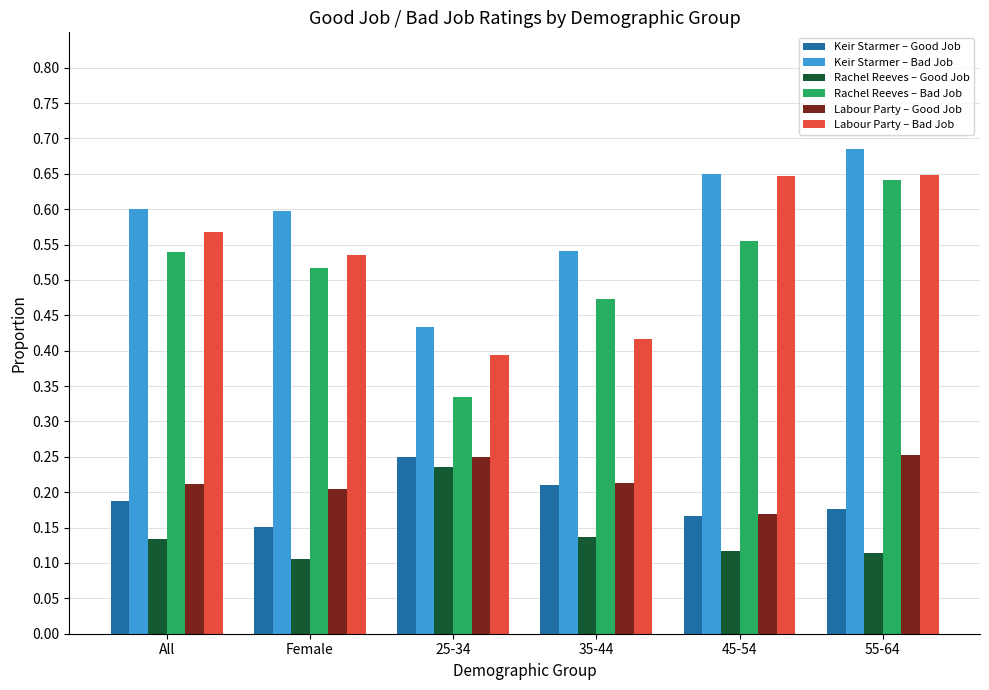

Which series changed the most between 25-34 and 55-64?

Rachel Reeves – Bad Job